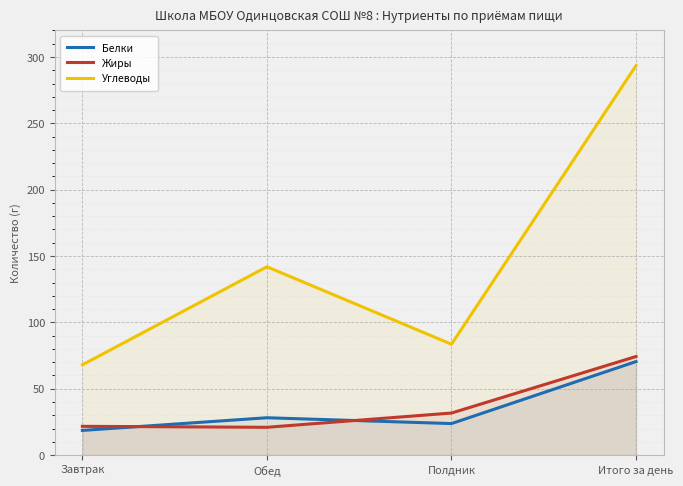

How many series are shown in this chart?

3